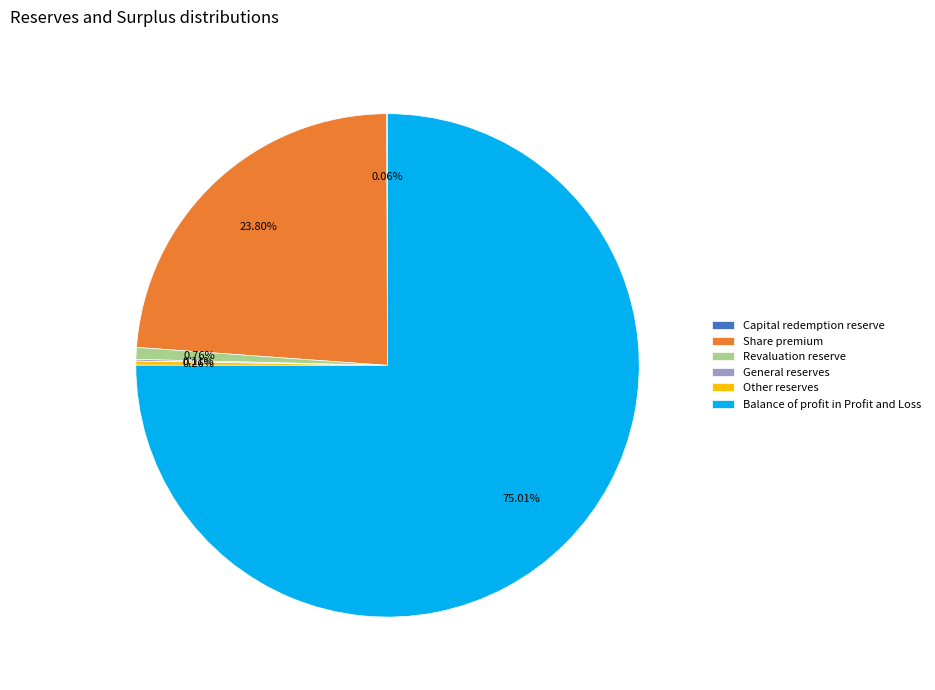

What is the majority slice?

Balance of profit in Profit and Loss